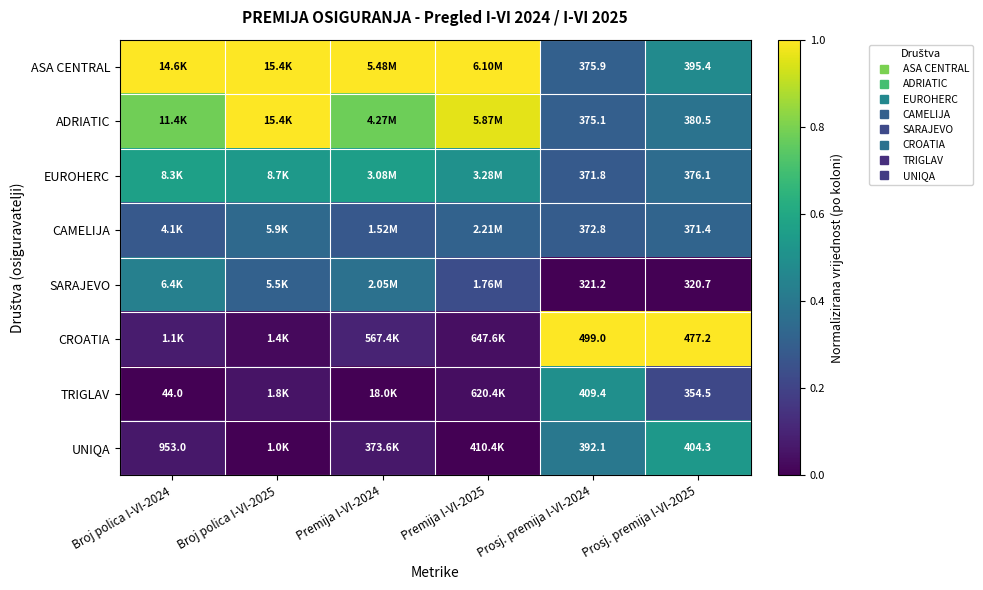

True or false: CROATIA has a value of 0.0 at Broj polica I-VI-2024.

False